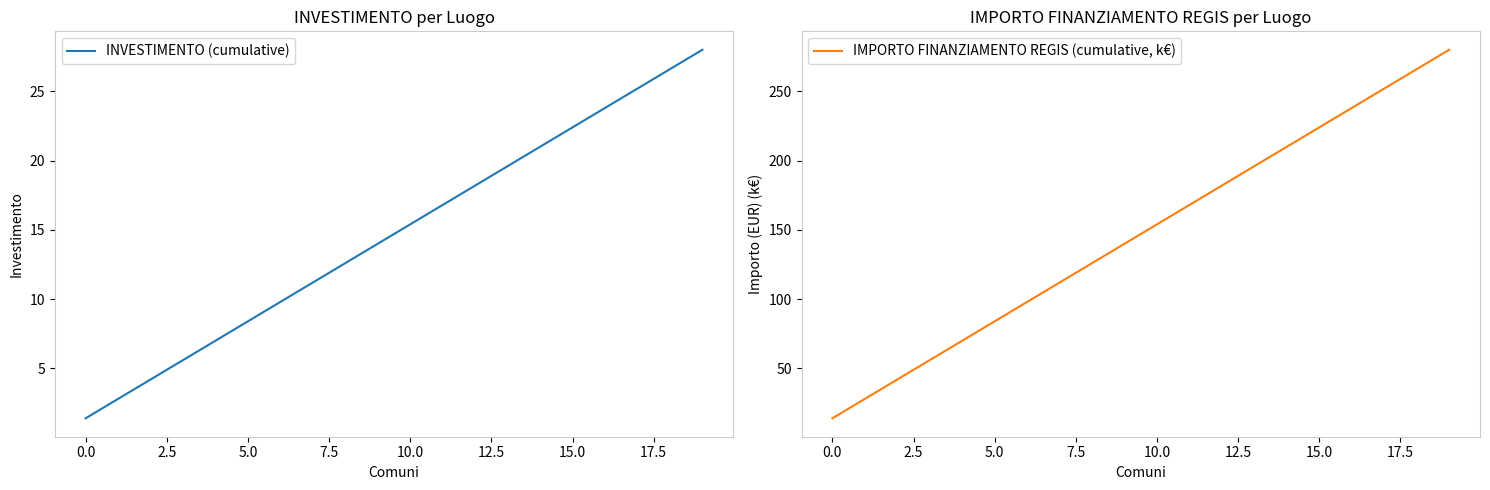

What is the value of the INVESTIMENTO (cumulative) point at the 7th from the left?

9.8